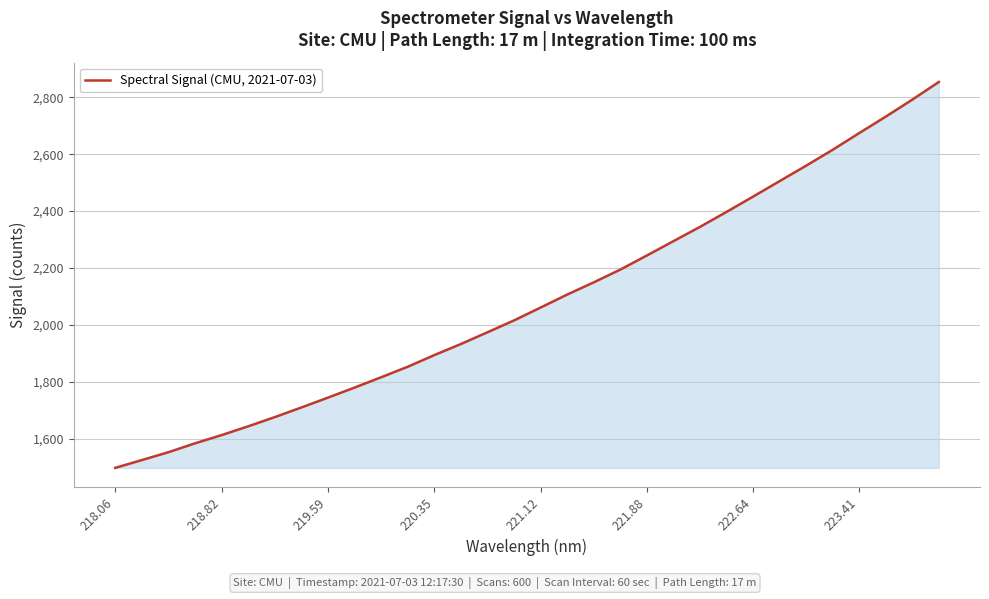

What is the difference between the maximum and minimum values?

1355.0